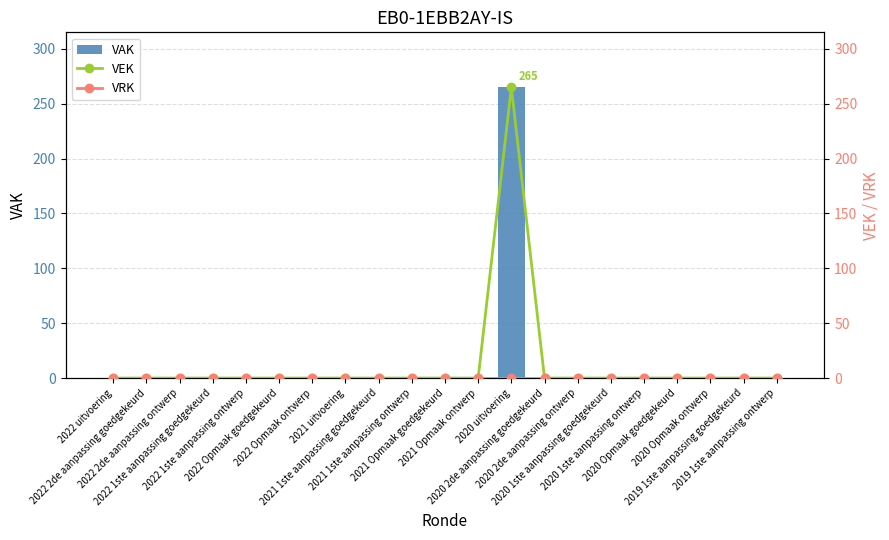

True or false: VEK has a value of 97 at 2022 1ste aanpassing goedgekeurd.

False